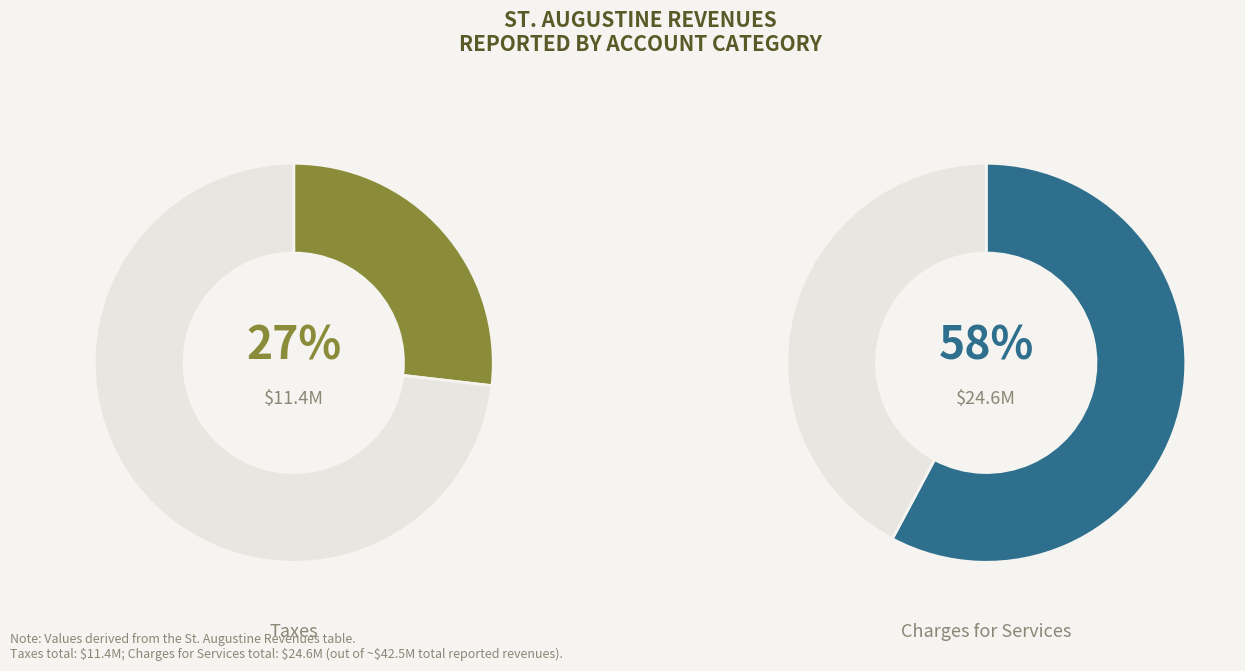

Which category accounts for the majority?

Charges for Services